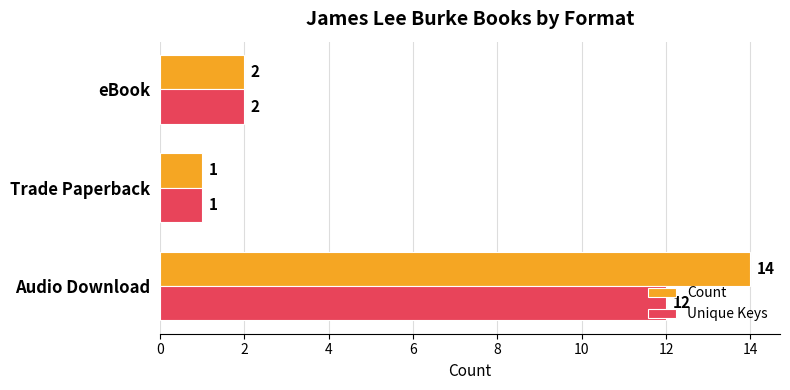

Between Audio Download and eBook, which series saw the biggest shift?

Count